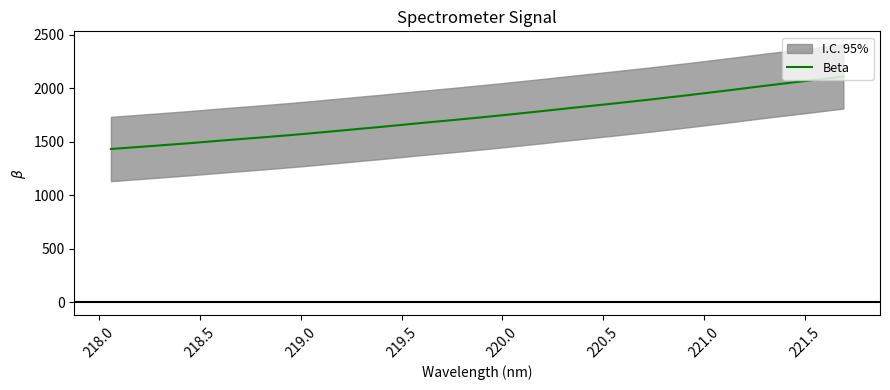

How many lines are shown in the chart?

1